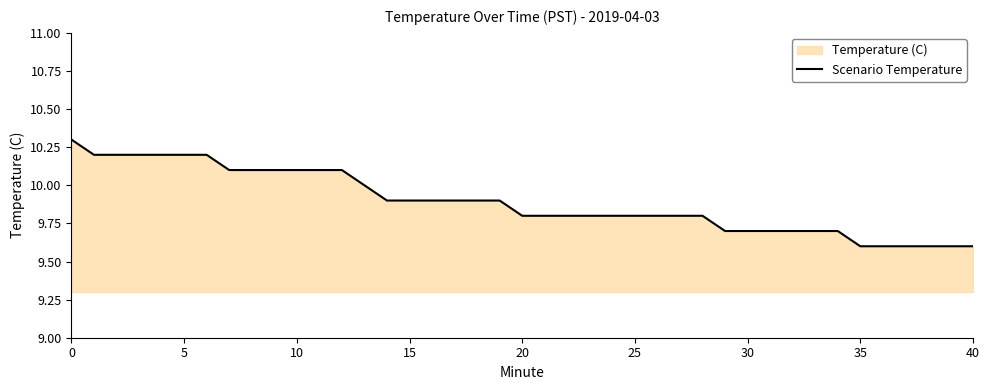

Reading right to left, what are all the values shown in this chart?

9.6	9.6	9.6	9.6	9.6	9.6	9.7	9.7	9.7	9.7	9.7	9.7	9.8	9.8	9.8	9.8	9.8	9.8	9.8	9.8	9.8	9.9	9.9	9.9	9.9	9.9	9.9	10.0	10.1	10.1	10.1	10.1	10.1	10.1	10.2	10.2	10.2	10.2	10.2	10.3